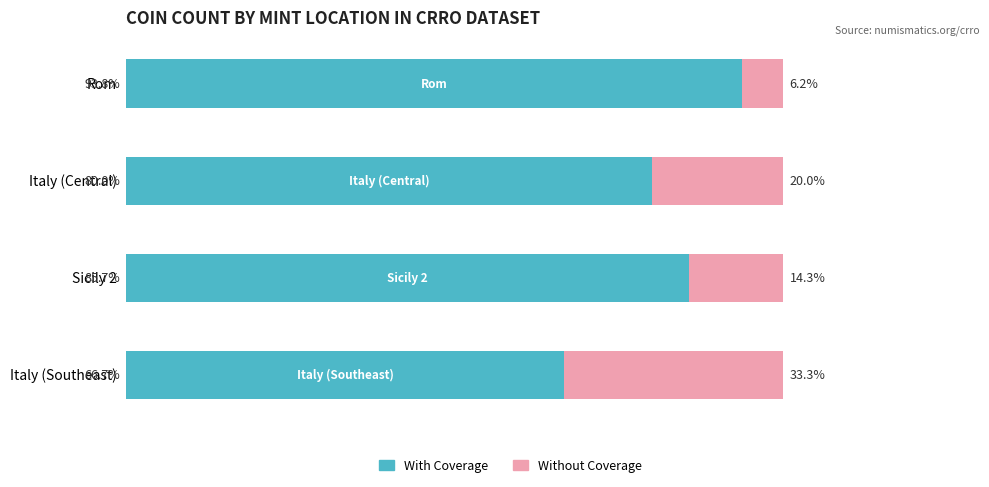

List the labels in order of With Coverage value, smallest first.

Italy (Southeast), Italy (Central), Sicily 2, Rom